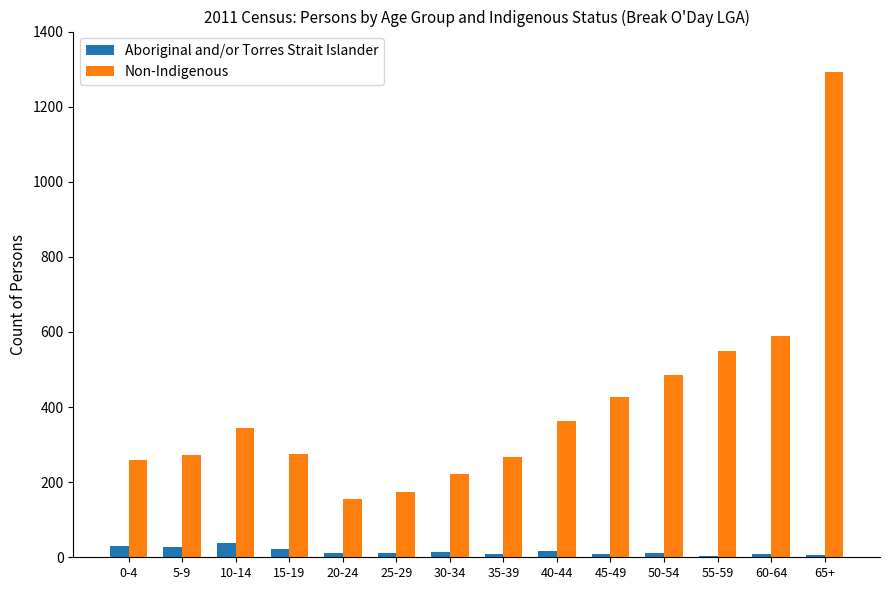

Between 20-24 and 55-59, which series saw the biggest shift?

Non-Indigenous